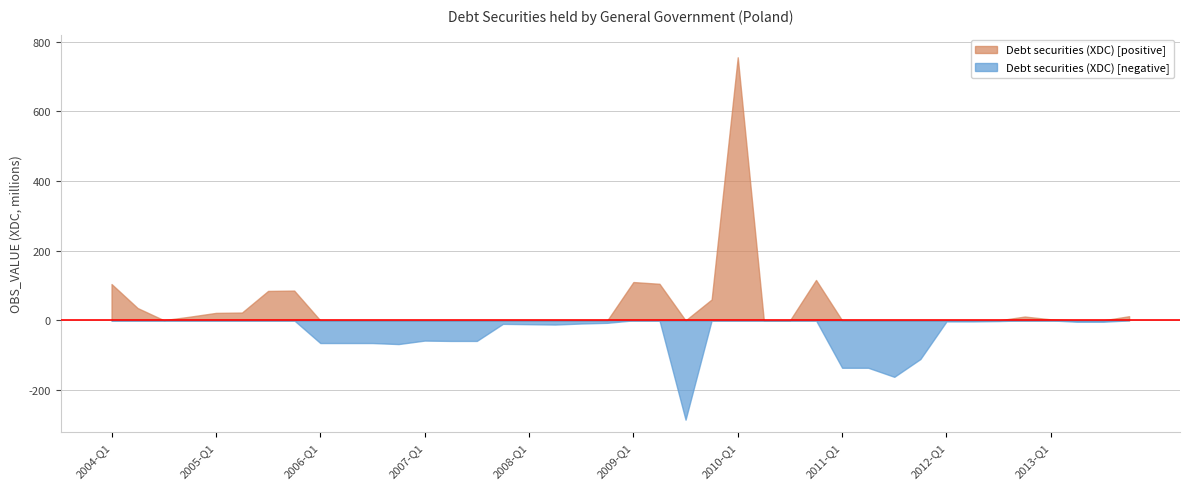

What is the sum of all values?

203.0